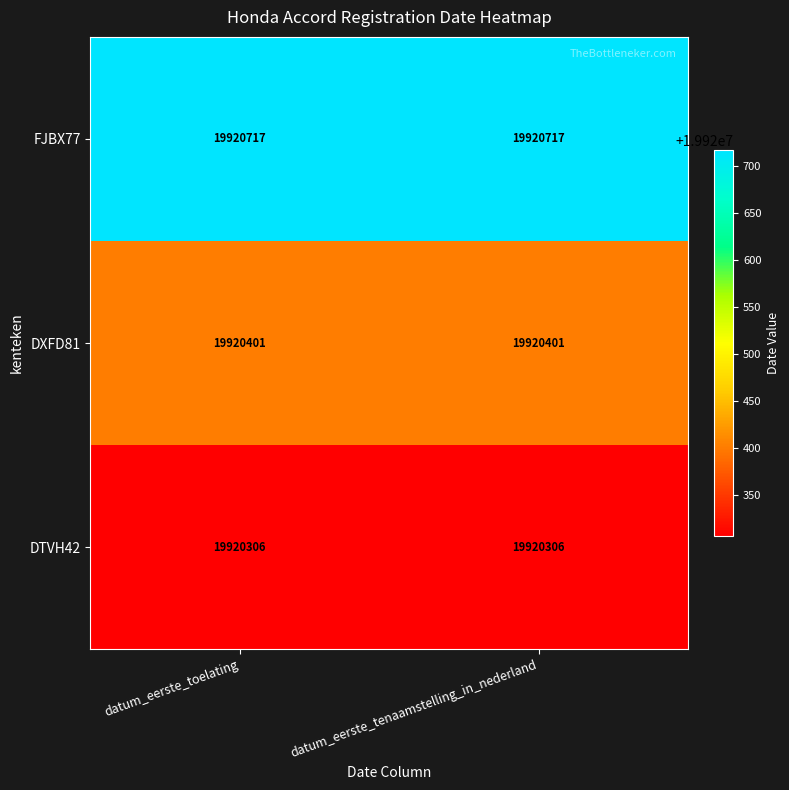

Rank the series at datum_eerste_tenaamstelling_in_nederland from highest to lowest value.

FJBX77, DXFD81, DTVH42